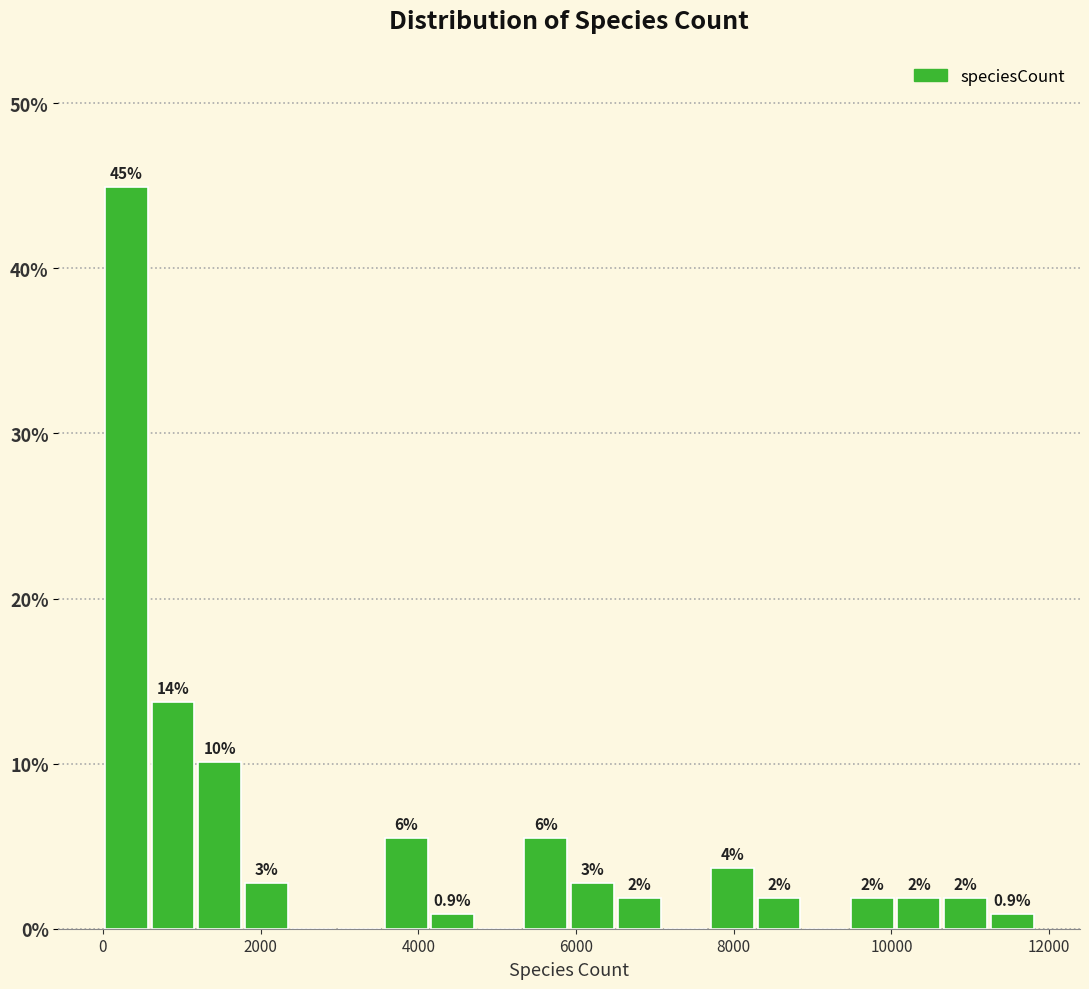

Read against the x-axis, roughly where is the centre of the tallest bar?

200